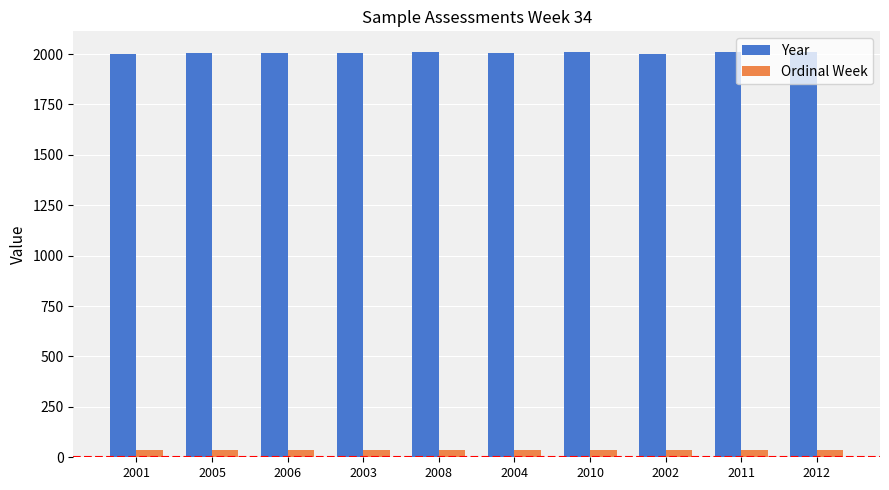

What are all the series names shown in the legend?

Year, Ordinal Week